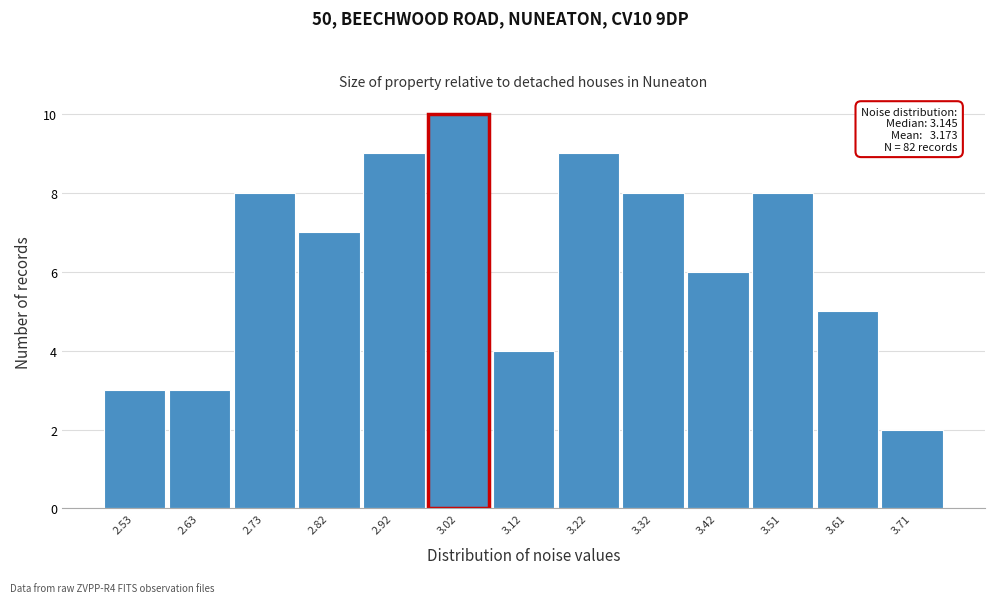

Reading left to right, extract all data points from this chart.

3	3	8	7	9	10	4	9	8	6	8	5	2